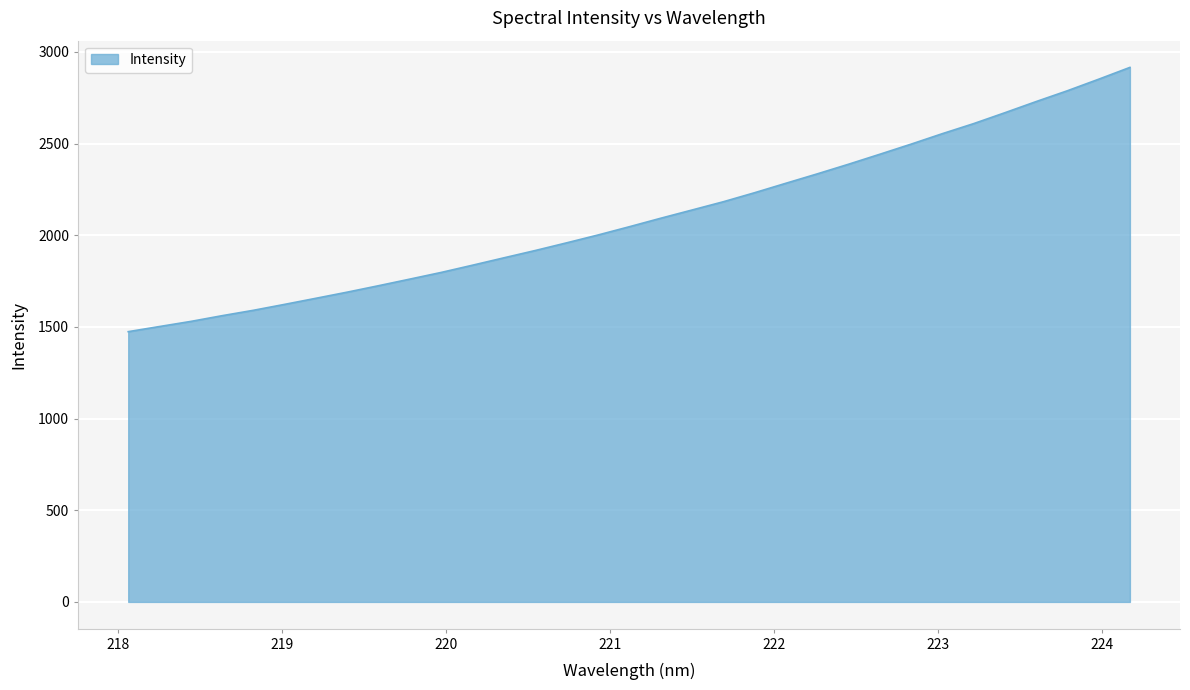

What is the greatest value displayed?

2915.5